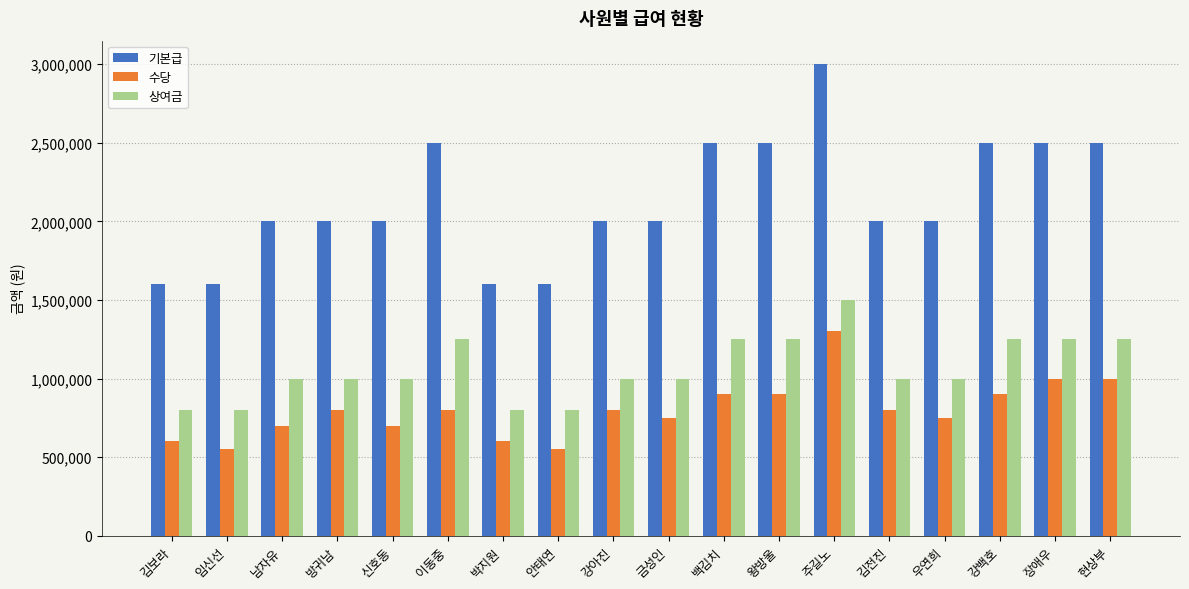

Are the bars grouped side by side (vs. stacked)?

Yes